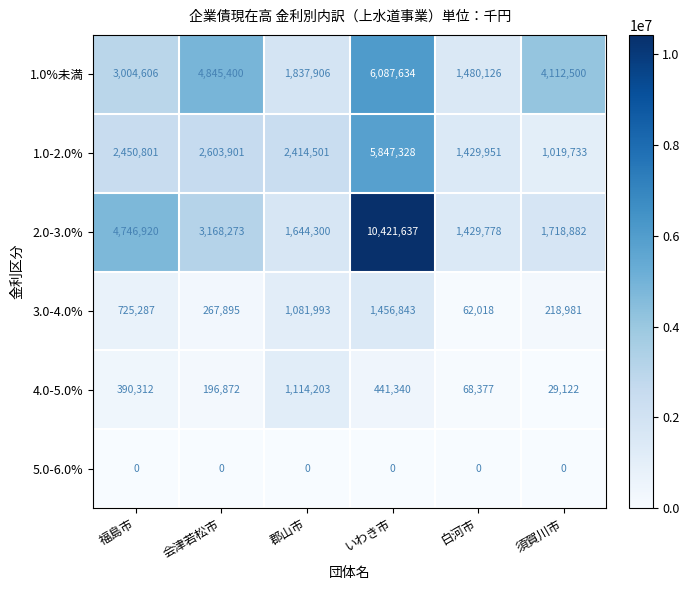

List the labels in order of 4.0-5.0% value, smallest first.

須賀川市, 白河市, 会津若松市, 福島市, いわき市, 郡山市